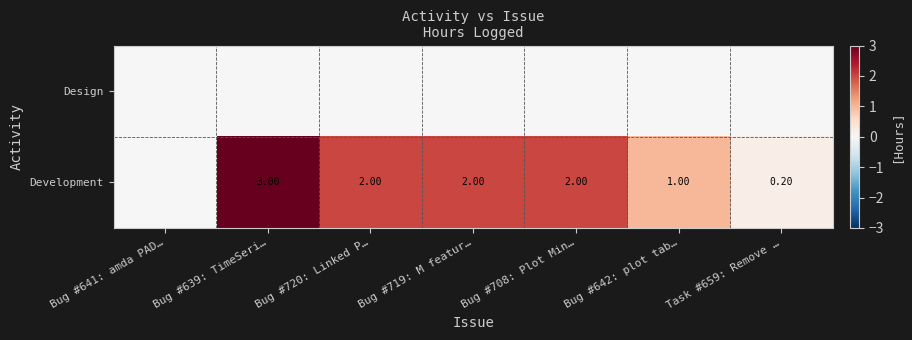

What is the difference between the maximum and minimum values in the Development series?

3.0